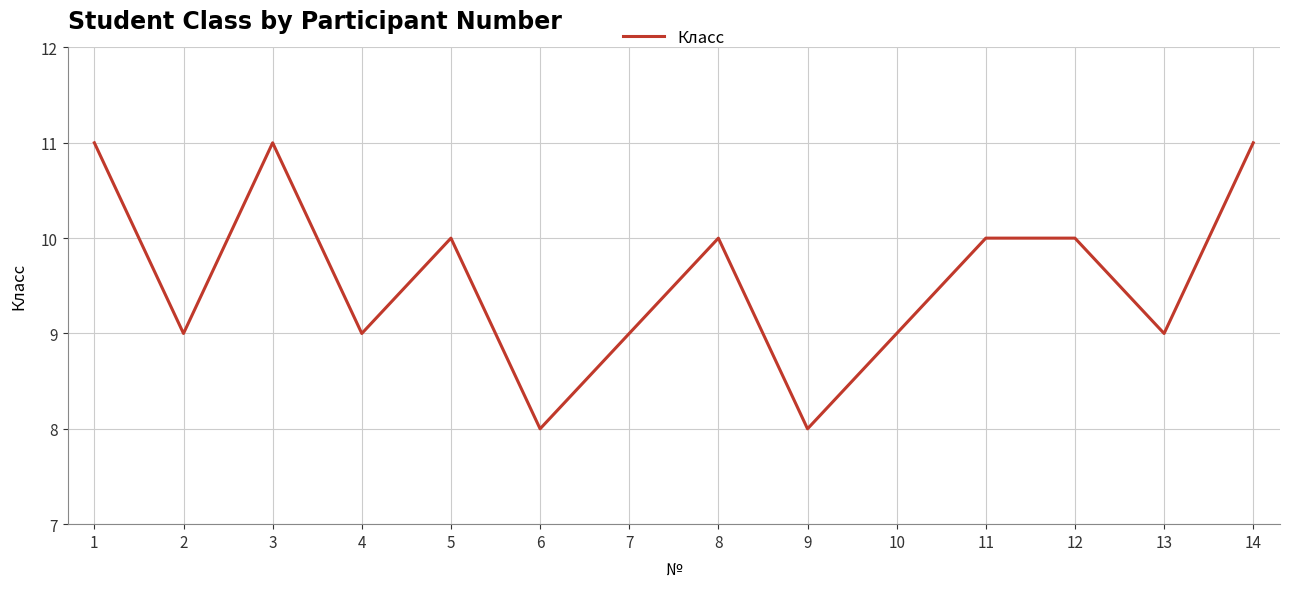

Count the values in the range 9 to 10.

9